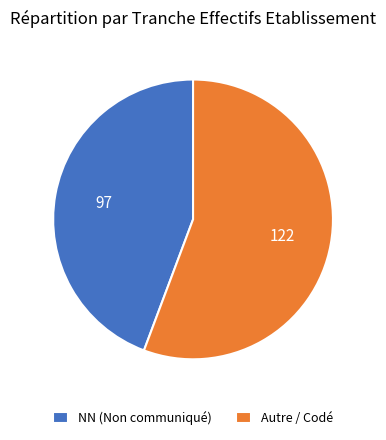

What is the largest slice in the pie chart?

Autre / Codé